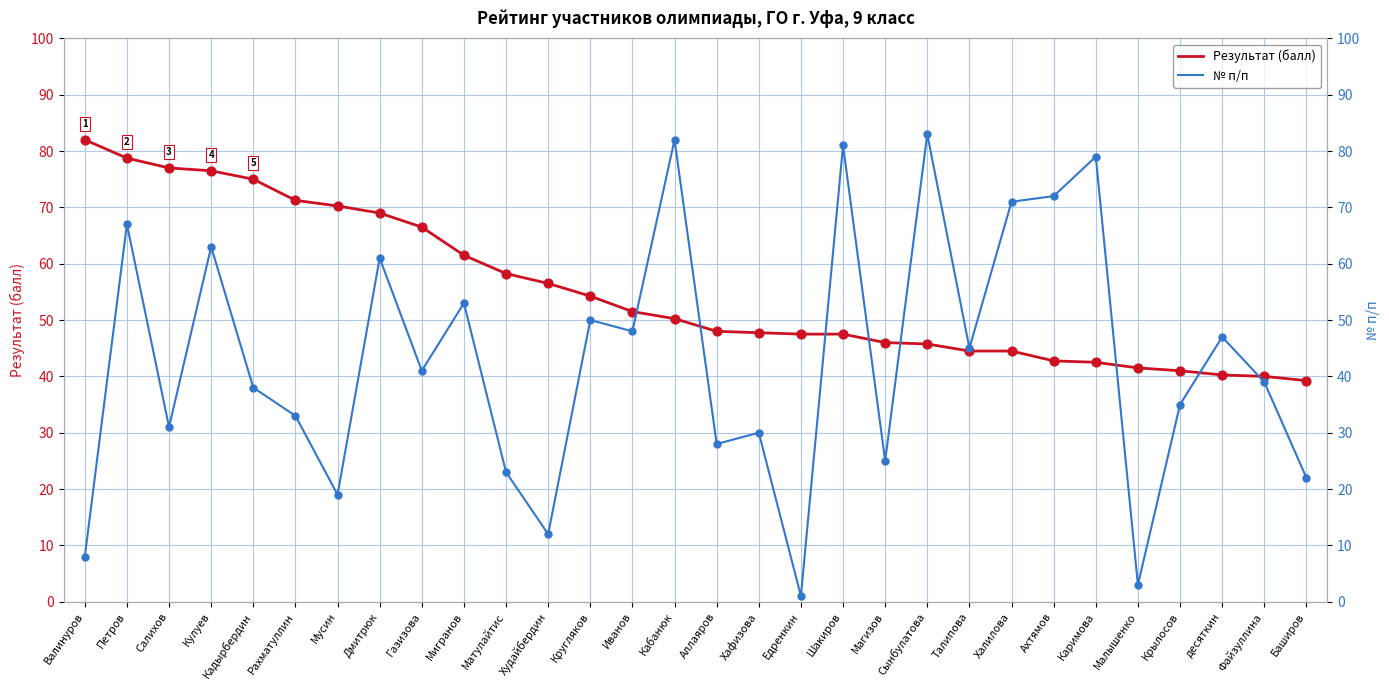

Which series contains the highest Y value?

№ п/п